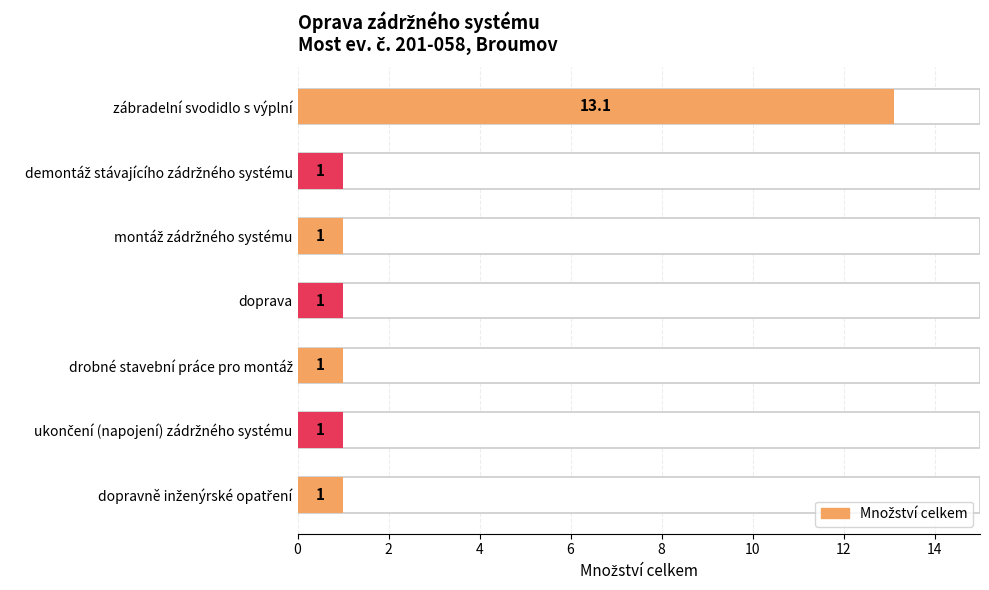

What is the average value?

2.7